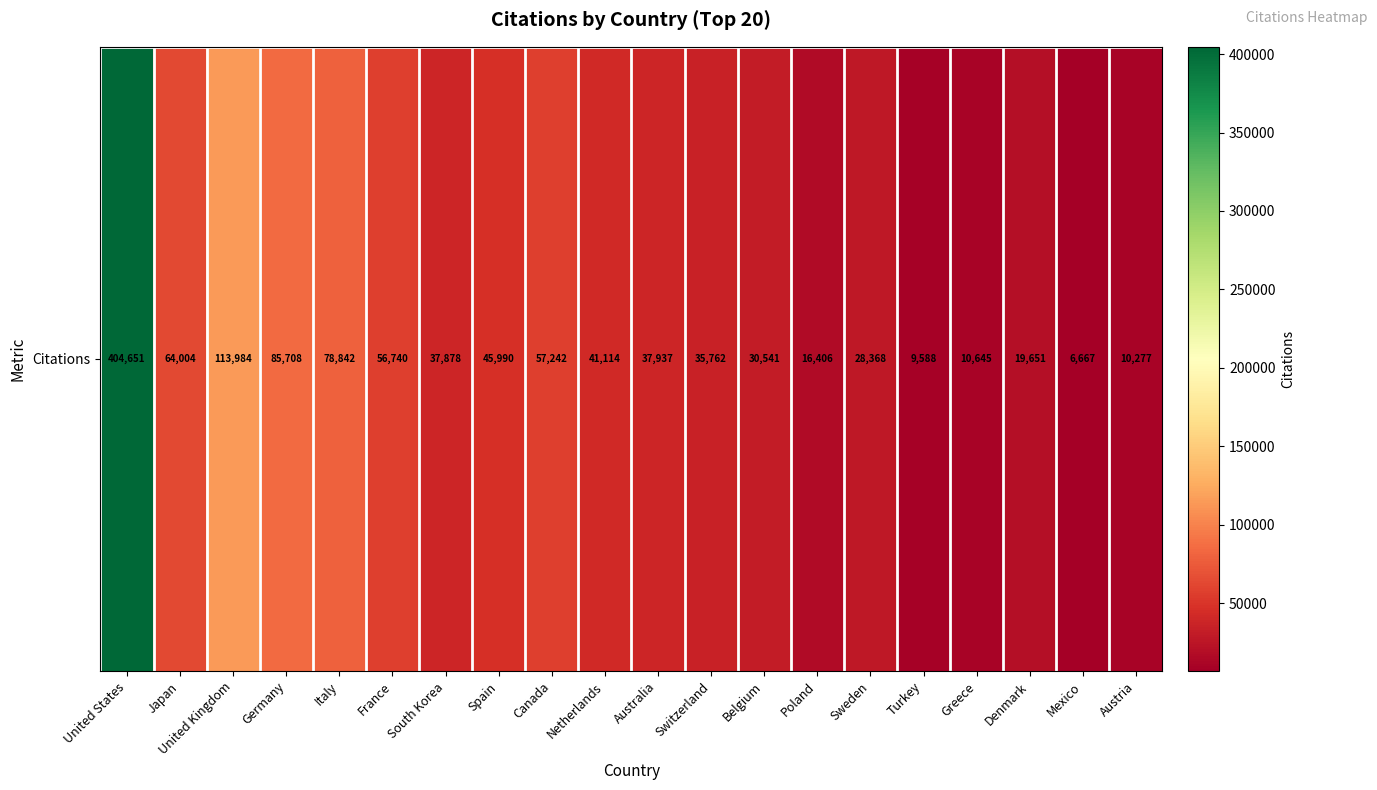

What is the ratio of the value at Australia to the value at Greece?

3.6